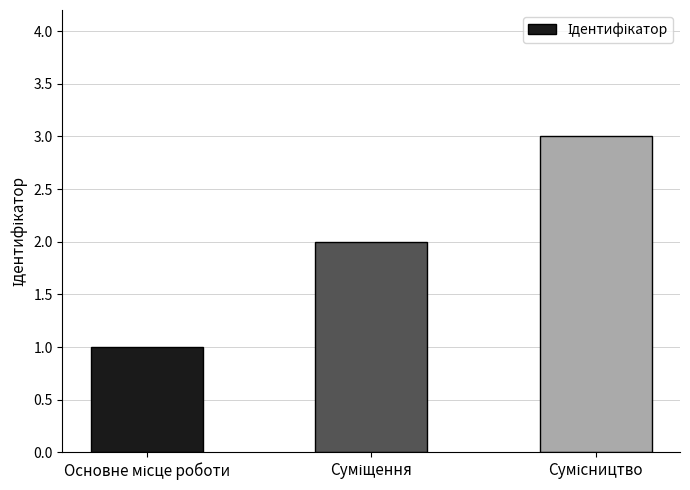

How many distinct data groups are displayed?

1